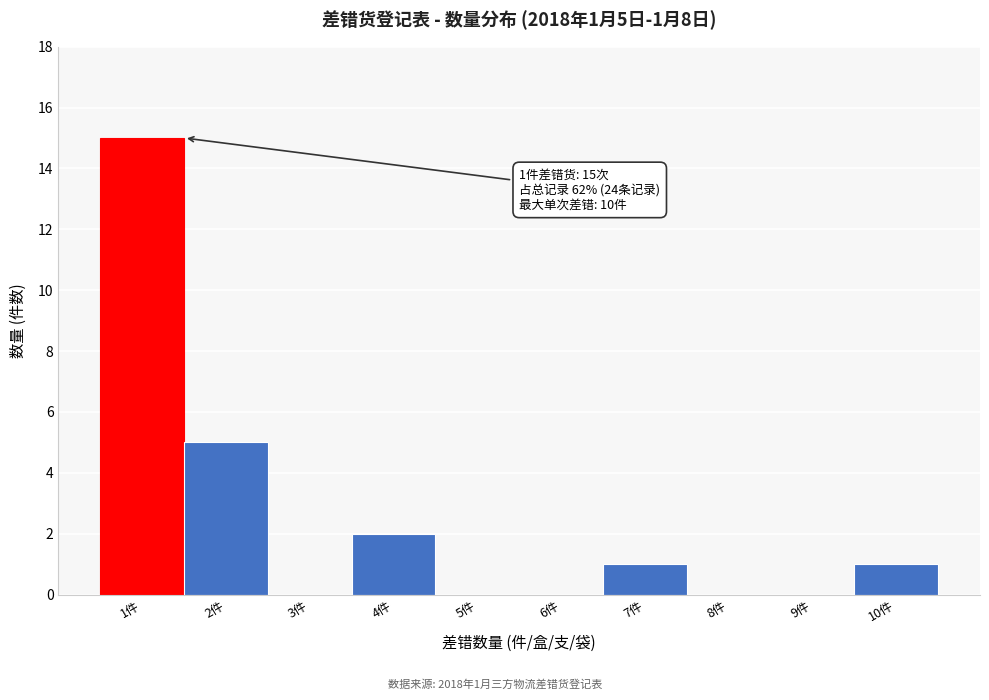

Which range on the x-axis has the tallest bar?

0.5 to 1.5